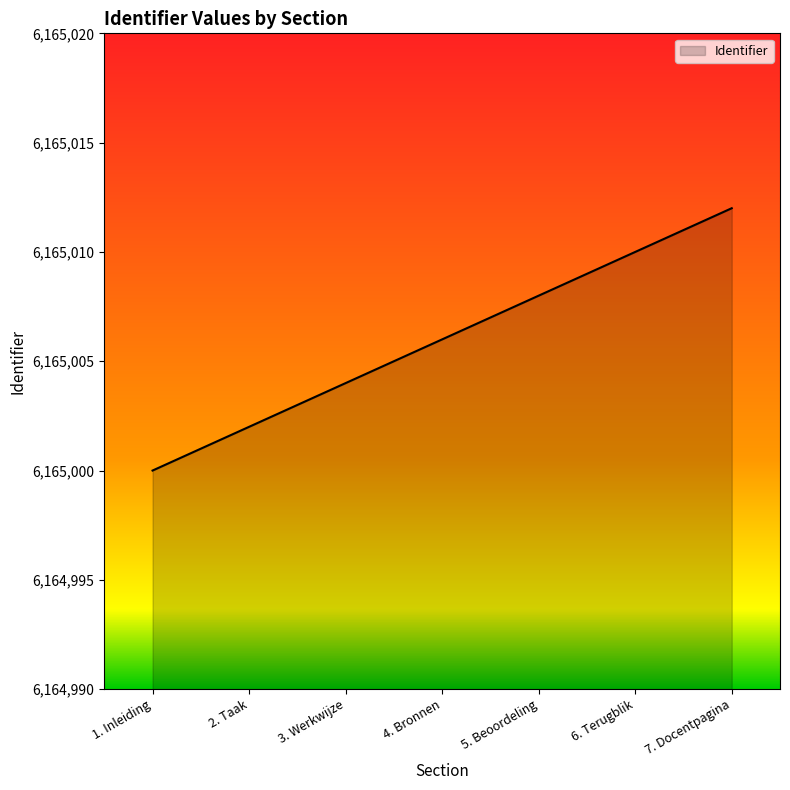

Rank the categories by value from highest to lowest.

7. Docentpagina, 6. Terugblik, 5. Beoordeling, 4. Bronnen, 3. Werkwijze, 2. Taak, 1. Inleiding